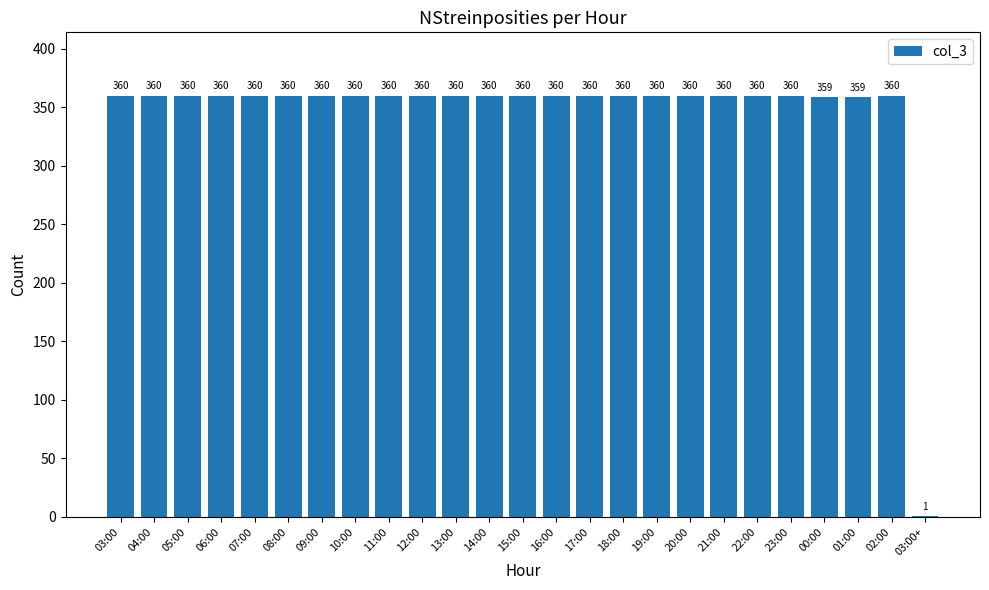

What is the greatest value displayed?

360